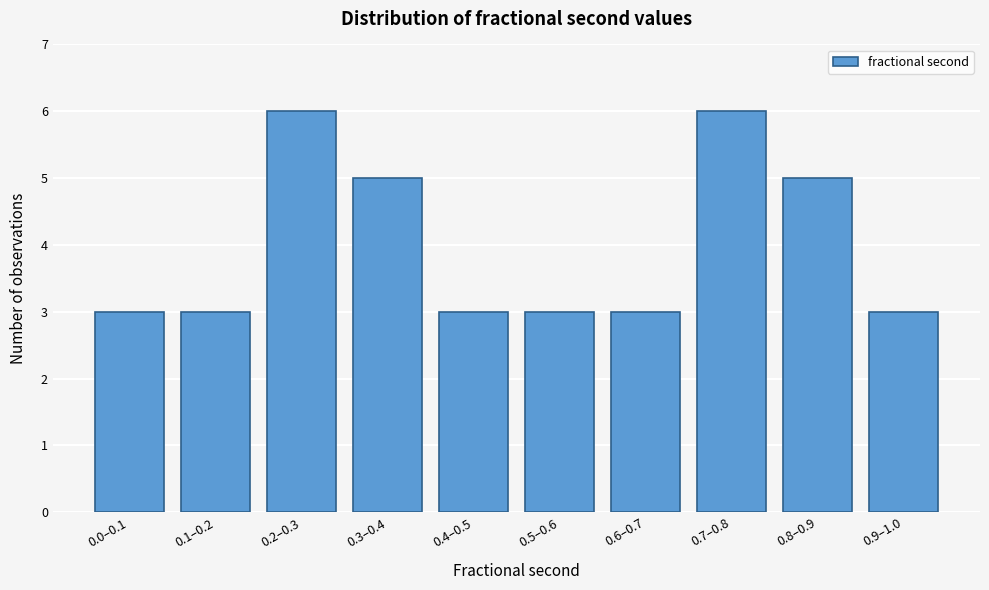

Reading right to left, extract all data points from this chart.

3	5	6	3	3	3	5	6	3	3